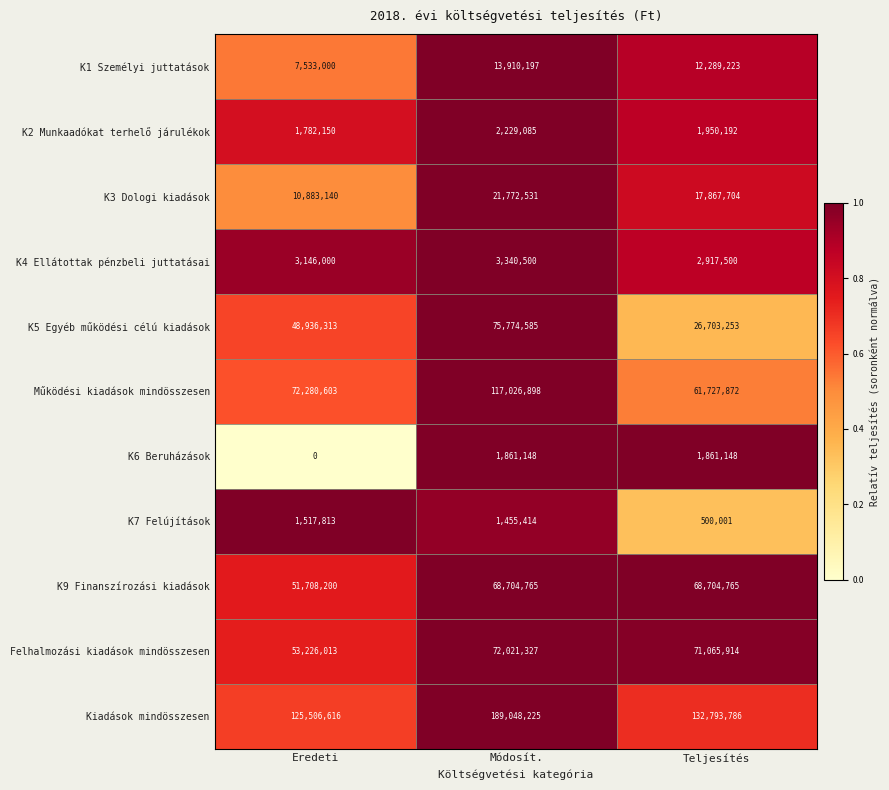

Where does the Felhalmozási kiadások mindösszesen series first go above 71065914?

Módosít.